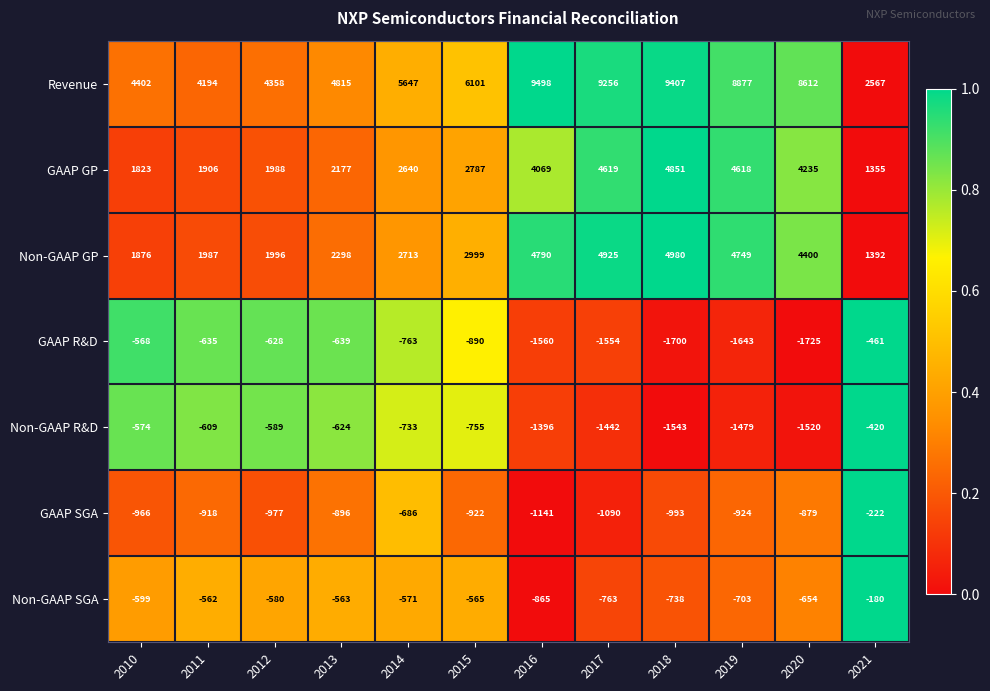

Is it true that Non-GAAP GP equals 3010 at 2020?

False